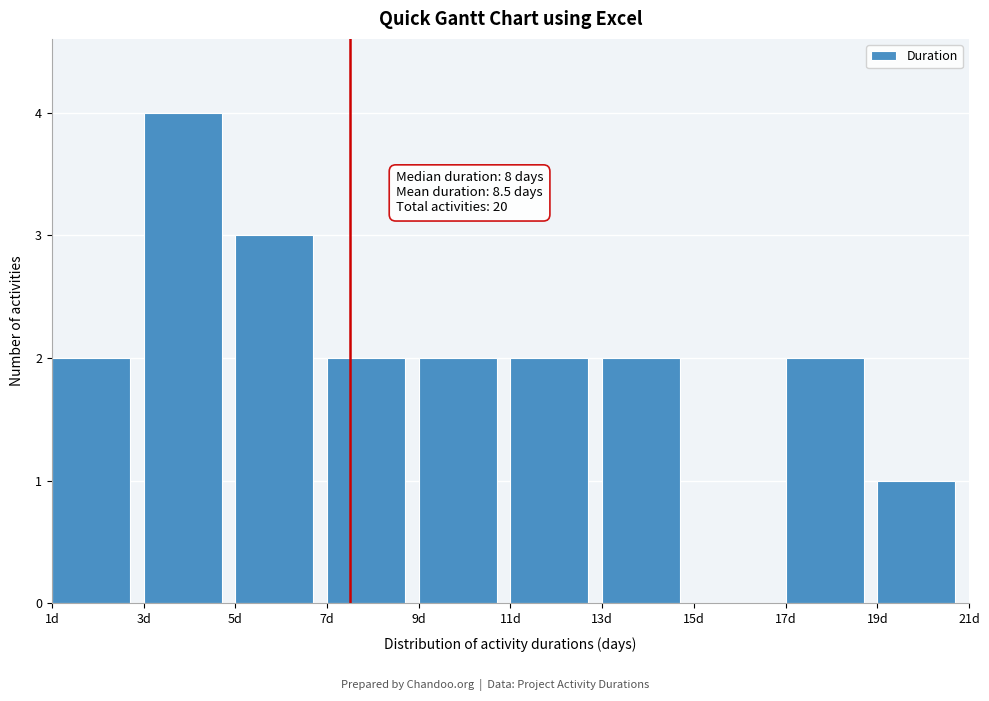

Over which range of the x-axis is the bar tallest?

3 to 5